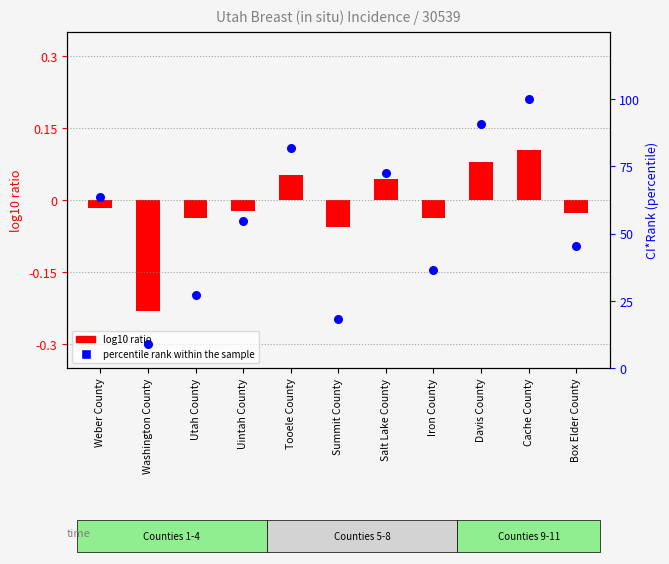

Which has a higher value, Summit County or Weber County?

Weber County